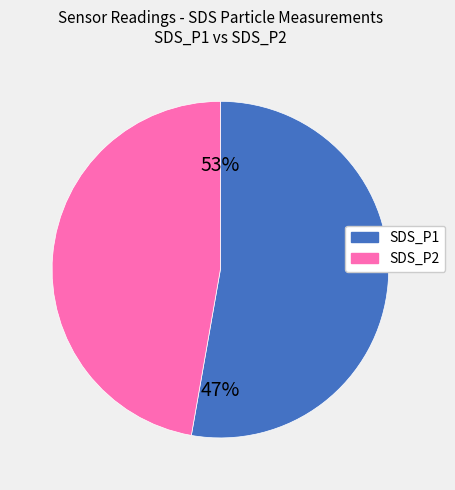

Which slice represents more than half of the pie?

SDS_P1